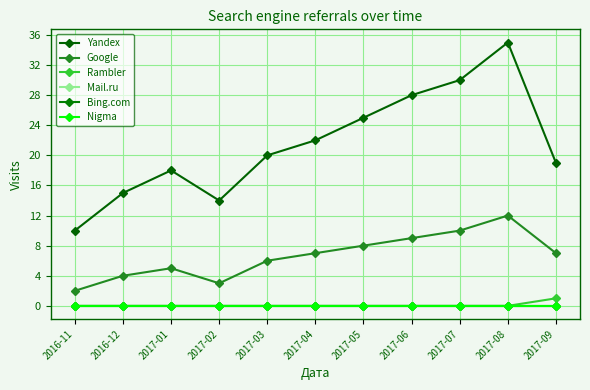

True or false: Yandex and Bing.com cross at least once.

False